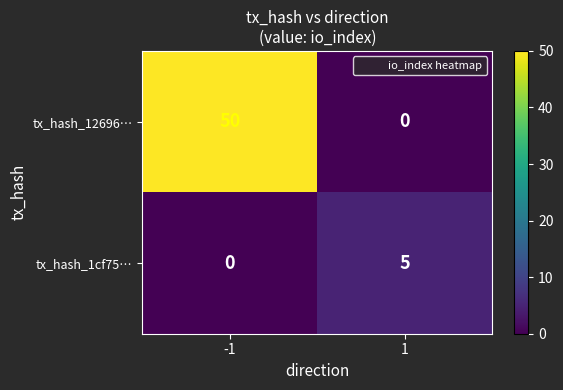

What is the sum of all tx_hash_12696… values?

50